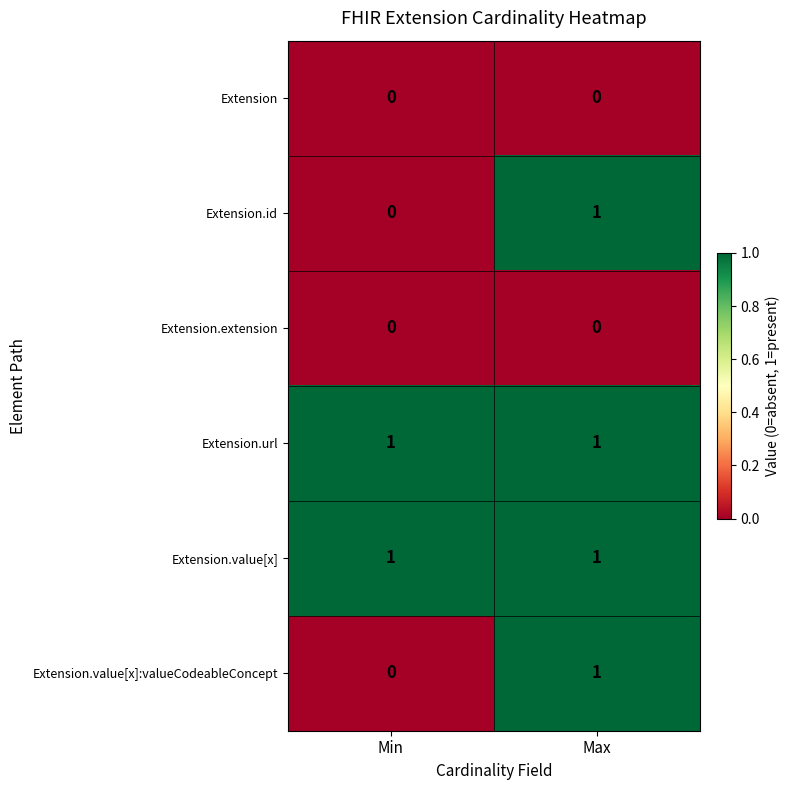

At which category is the sum across all series the highest?

Max